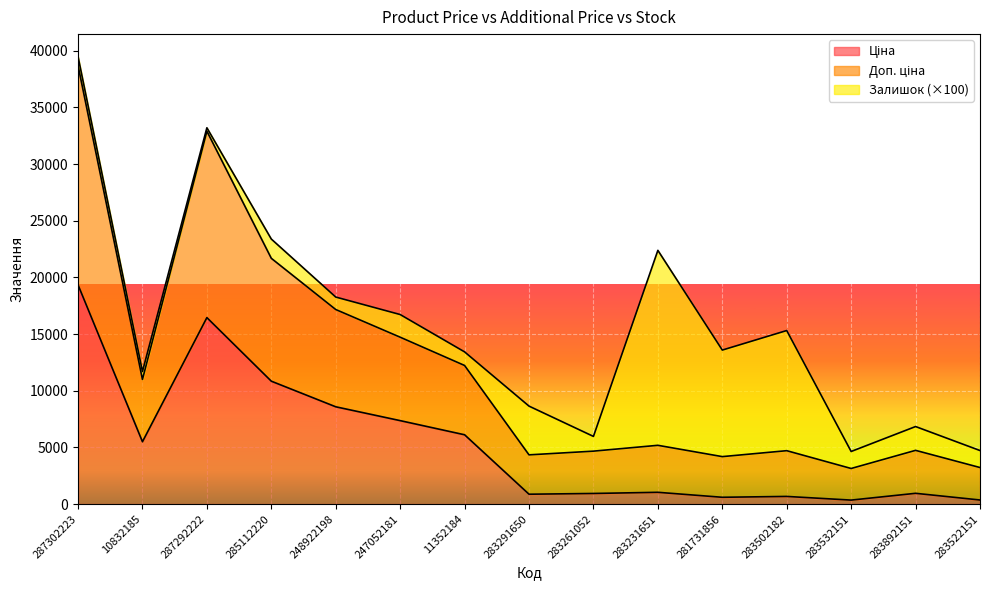

At which category is the sum across all series the highest?

287302223